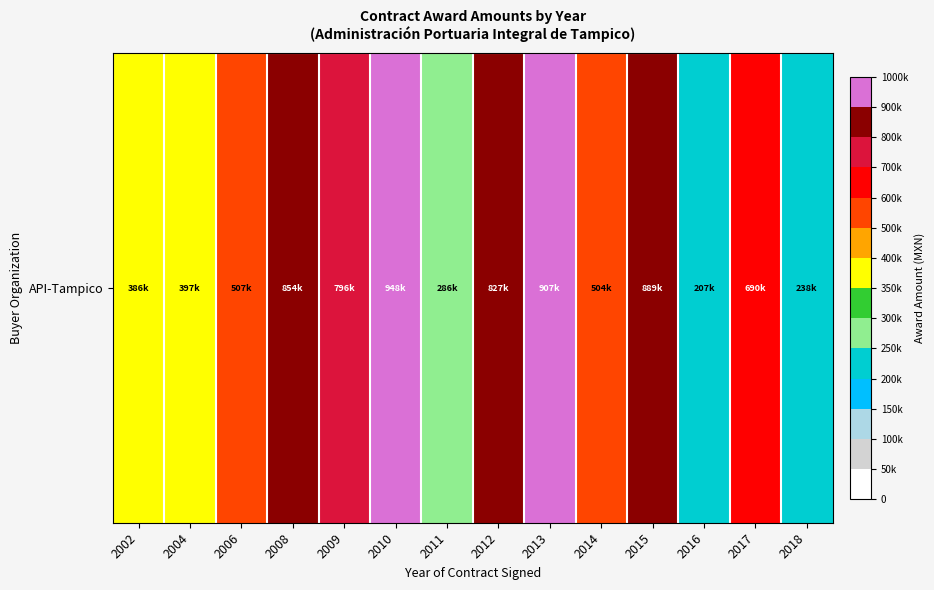

What is the difference between the values at 2010 and 2004?

550935.7